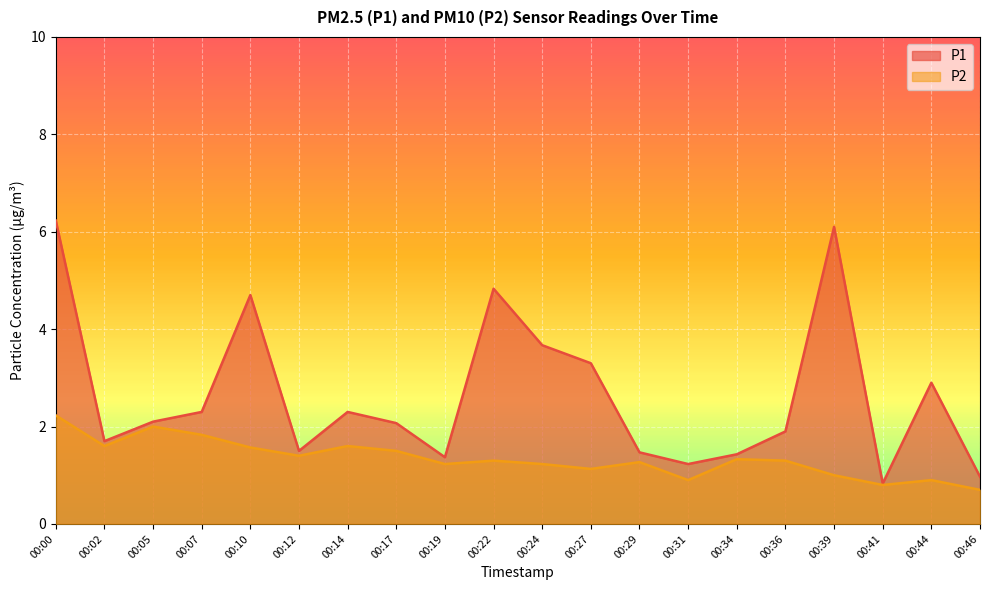

Is the value of P2 at 00:12 greater than the value of P1 at 00:22?

No